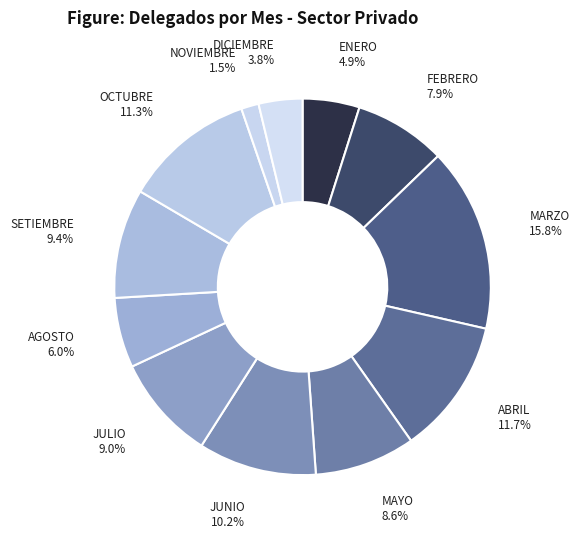

Does ABRIL represent more than half of the total?

No